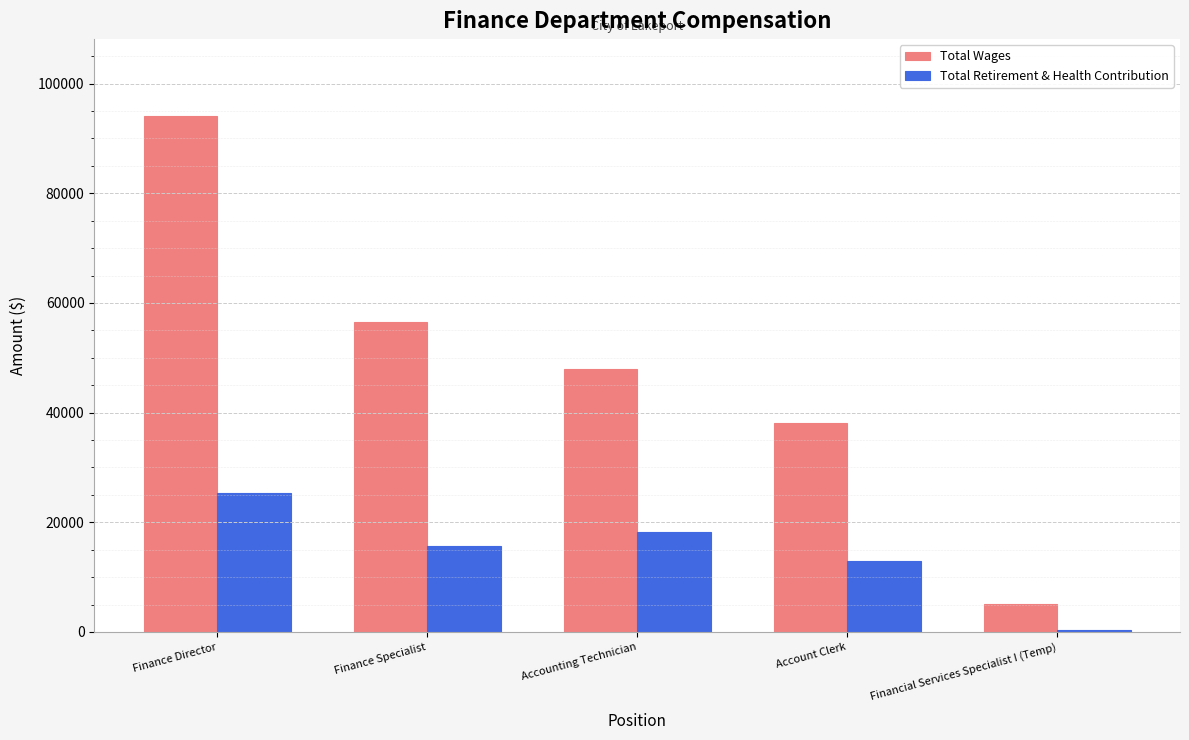

What is the value of the Total Wages bar at the 1st from the left?

94008